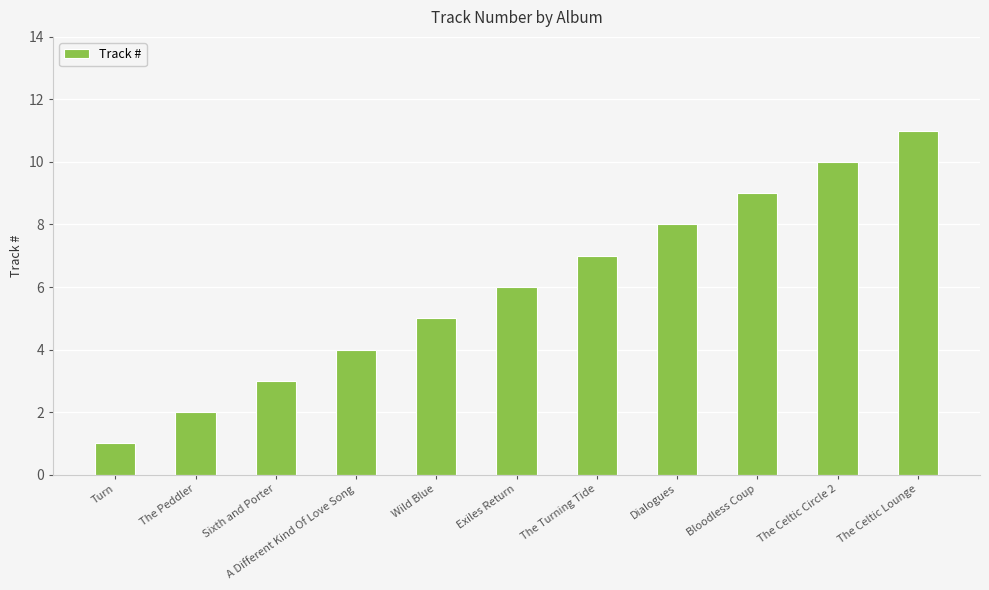

What is the value of the 8th bar from the left?

8